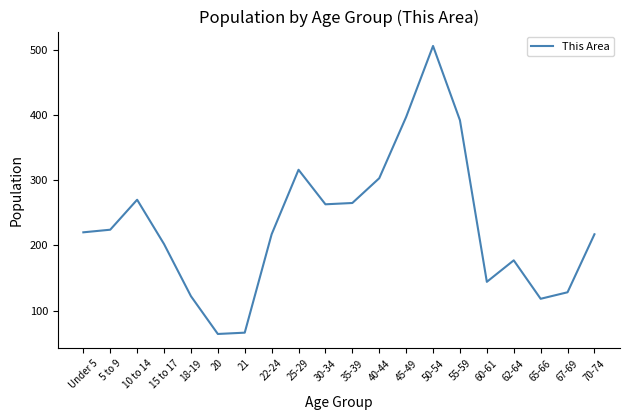

Reading left to right, extract all data points from this chart.

Under 5=220	5 to 9=224	10 to 14=270	15 to 17=202	18-19=122	20=64	21=66	22-24=217	25-29=316	30-34=263	35-39=265	40-44=303	45-49=397	50-54=506	55-59=392	60-61=144	62-64=177	65-66=118	67-69=128	70-74=217